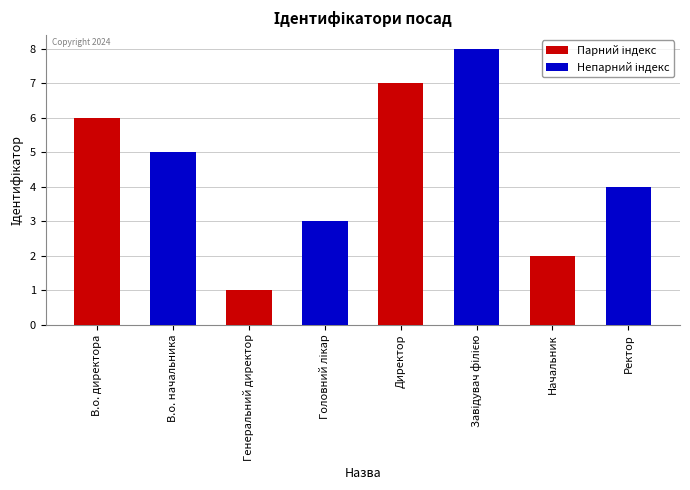

What is the value of the 4th bar from the left?

3